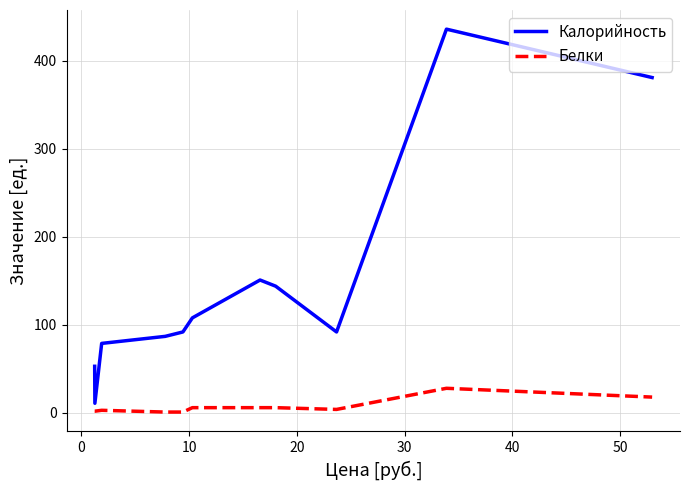

What is the minimum value shown in the chart?

1